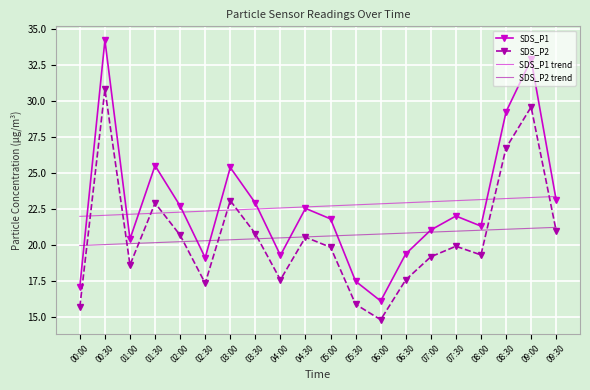

What value does the SDS_P1 series have at 03:00?

25.4